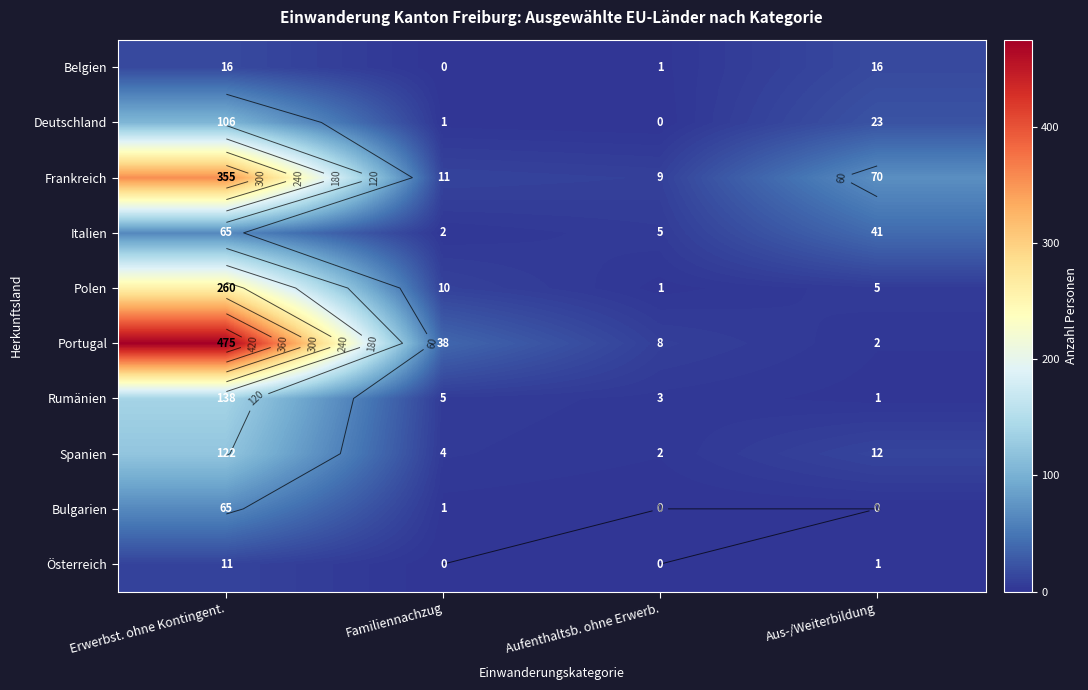

Rank the series at Aufenthaltsb. ohne Erwerb. from highest to lowest value.

Frankreich, Portugal, Italien, Rumänien, Spanien, Belgien, Polen, Deutschland, Bulgarien, Österreich